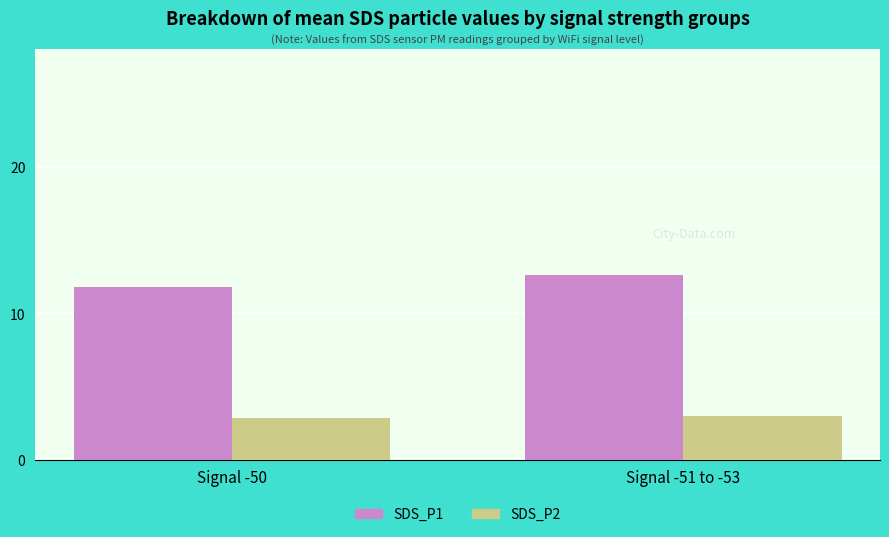

What is the sum of all SDS_P1 values?

24.4